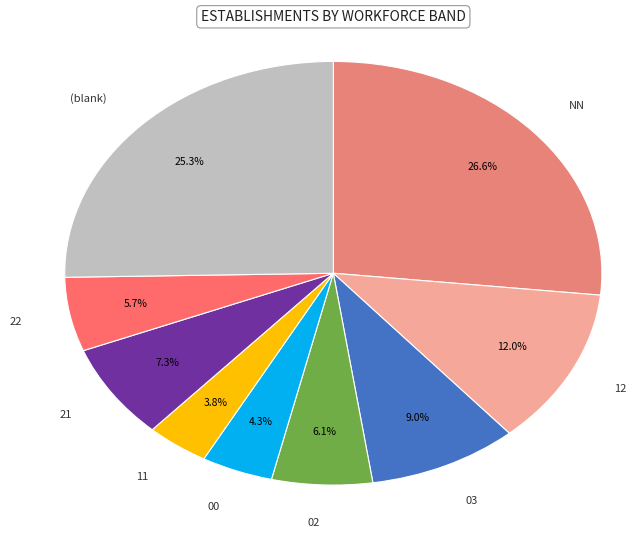

Approximately how many times larger is the value at 22 compared to 00?

1.3